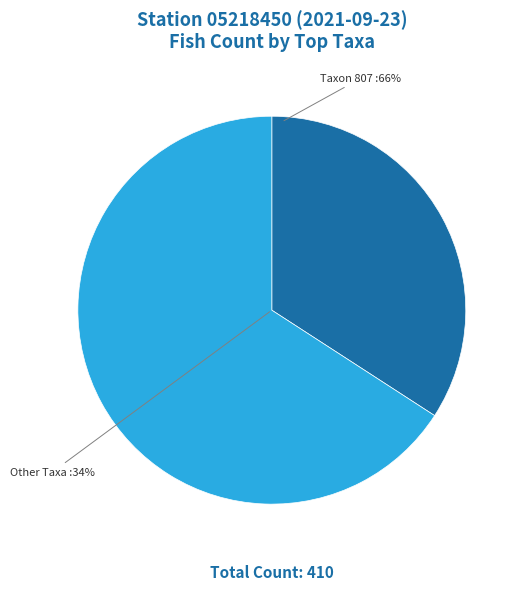

Do CODE_TAXON 69 and CODE_TAXON 46 together represent more than half of the pie?

No